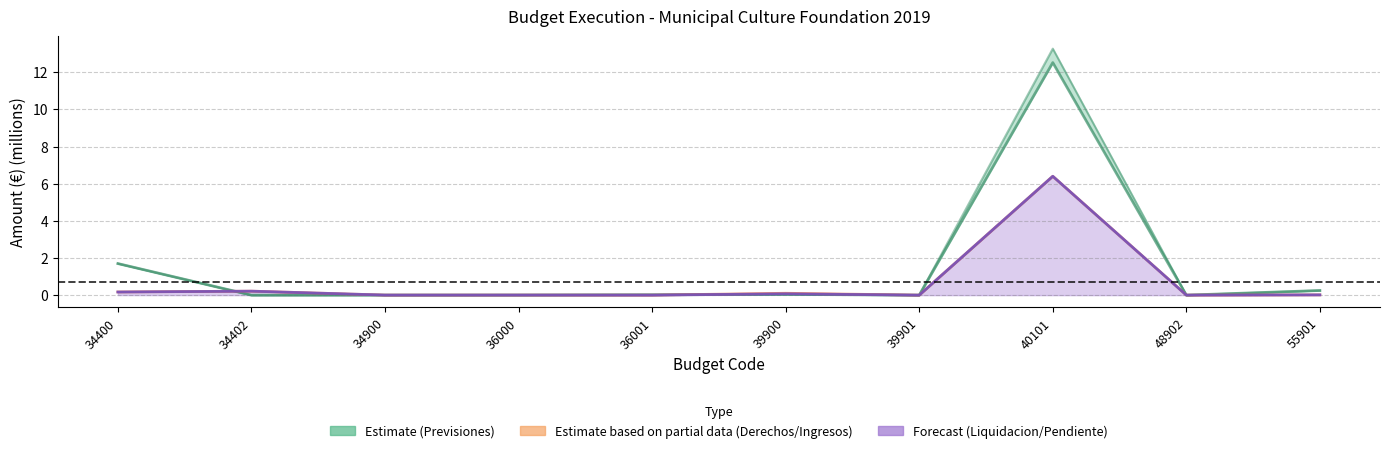

What is the spread (max minus min) of values at 55901?

0.2